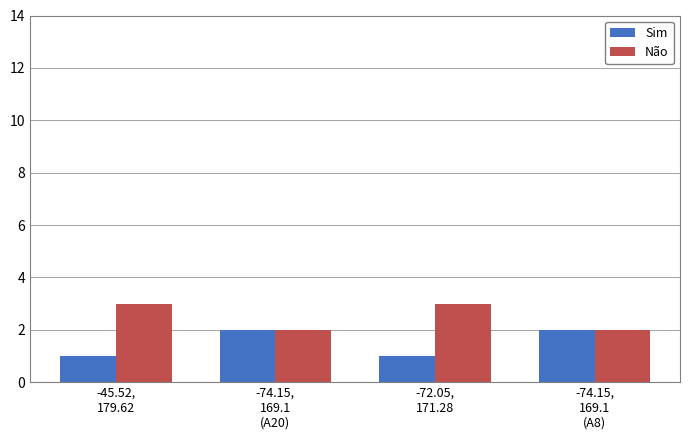

List the series in order of their peak value, lowest first.

Sim, Não